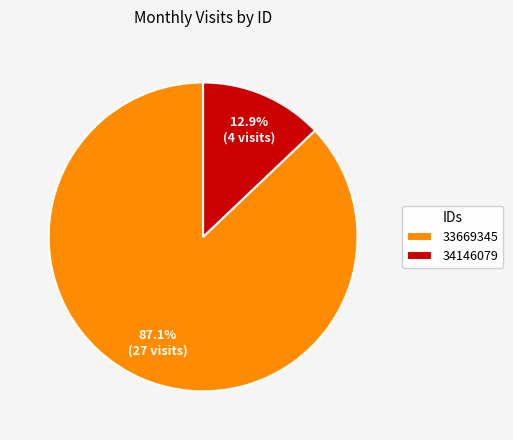

Between 33669345 and 34146079, which is larger?

33669345